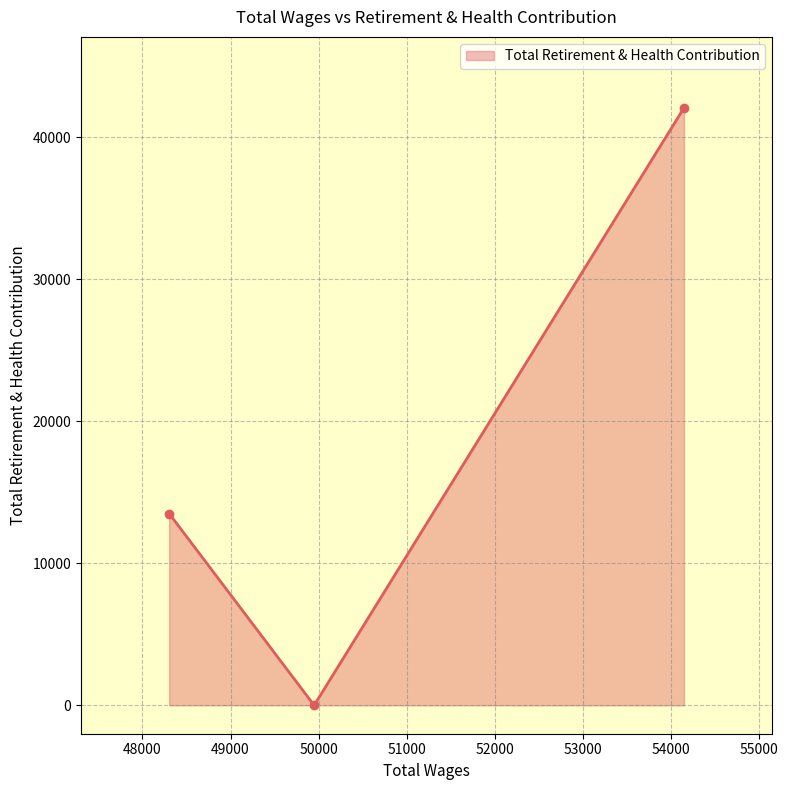

Count the values in the range 0 to 42078.

3